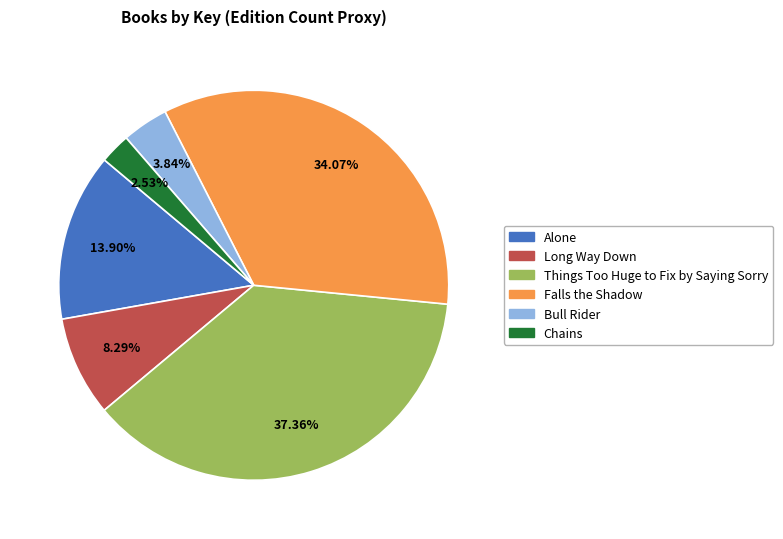

How many slices are in this pie chart?

6